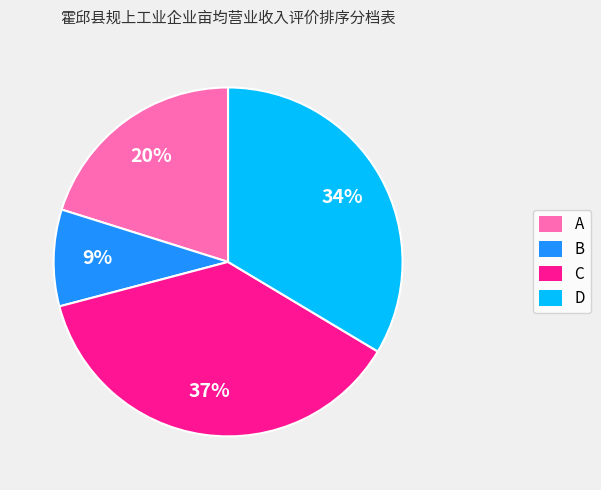

What is the largest slice in the pie chart?

C